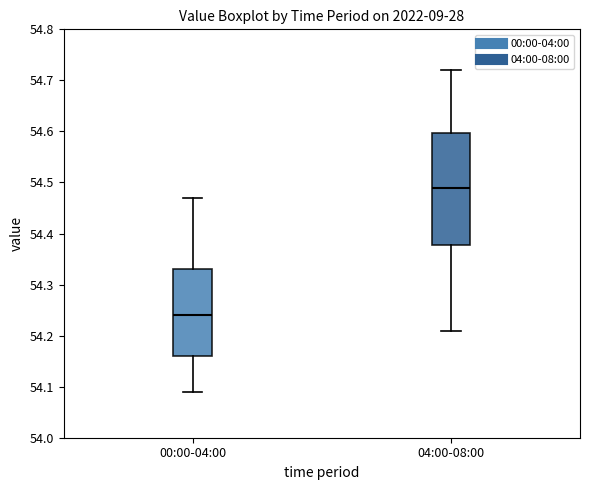

Reading left to right, read every box against the y-axis: the position of its median line, the range the box covers, and the ends of its whiskers. The values are not printed on the chart, so give them approximately, as read against the axis.

00:00-04:00: median 54.24, box 54.16 to 54.33, whiskers 54.09 to 54.47
04:00-08:00: median 54.49, box 54.38 to 54.60, whiskers 54.21 to 54.72